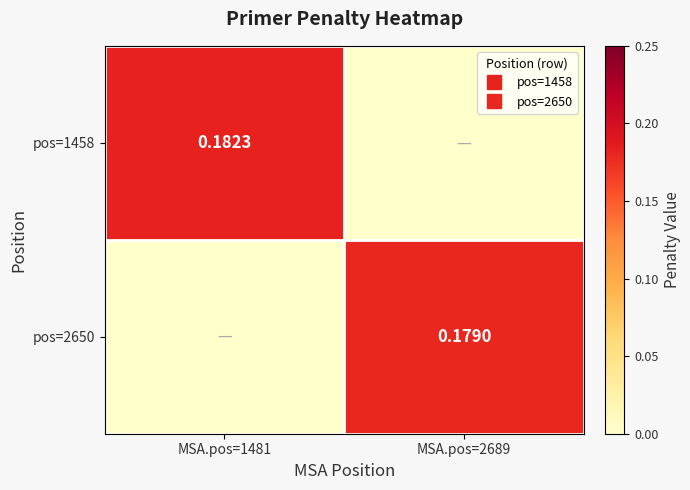

At which label is pos=1458 closest to 0?

MSA.pos=2689